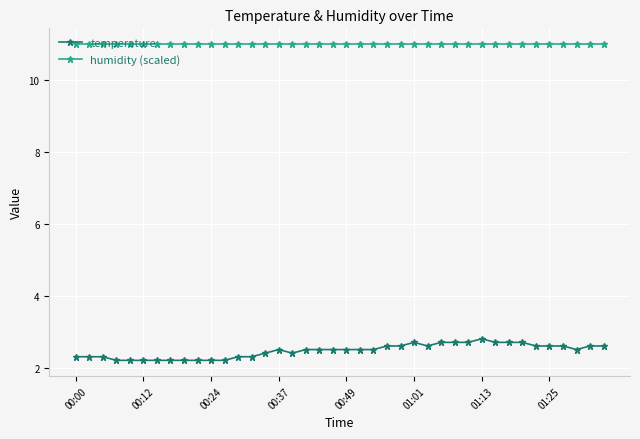

What is the difference between the second highest and second lowest values in the temperature series?

0.5